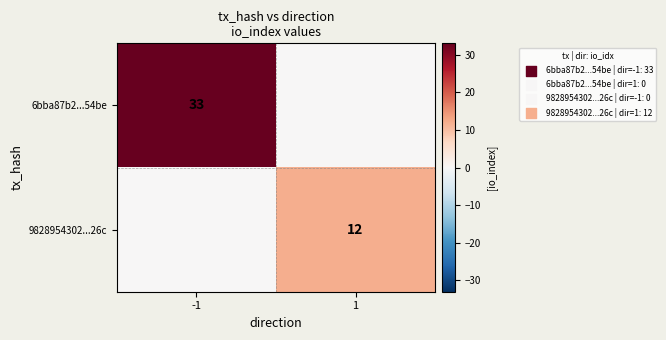

True or false: 9828954302...26c has a value of 3 at 1.

False